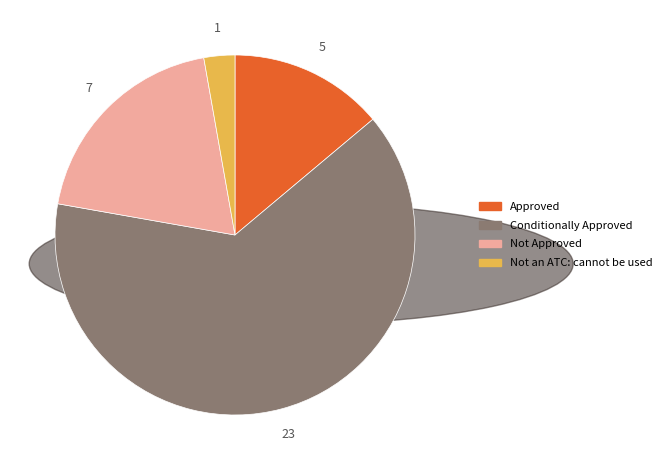

Rank the categories by value from lowest to highest.

Not an ATC: cannot be used, Approved, Not Approved, Conditionally Approved